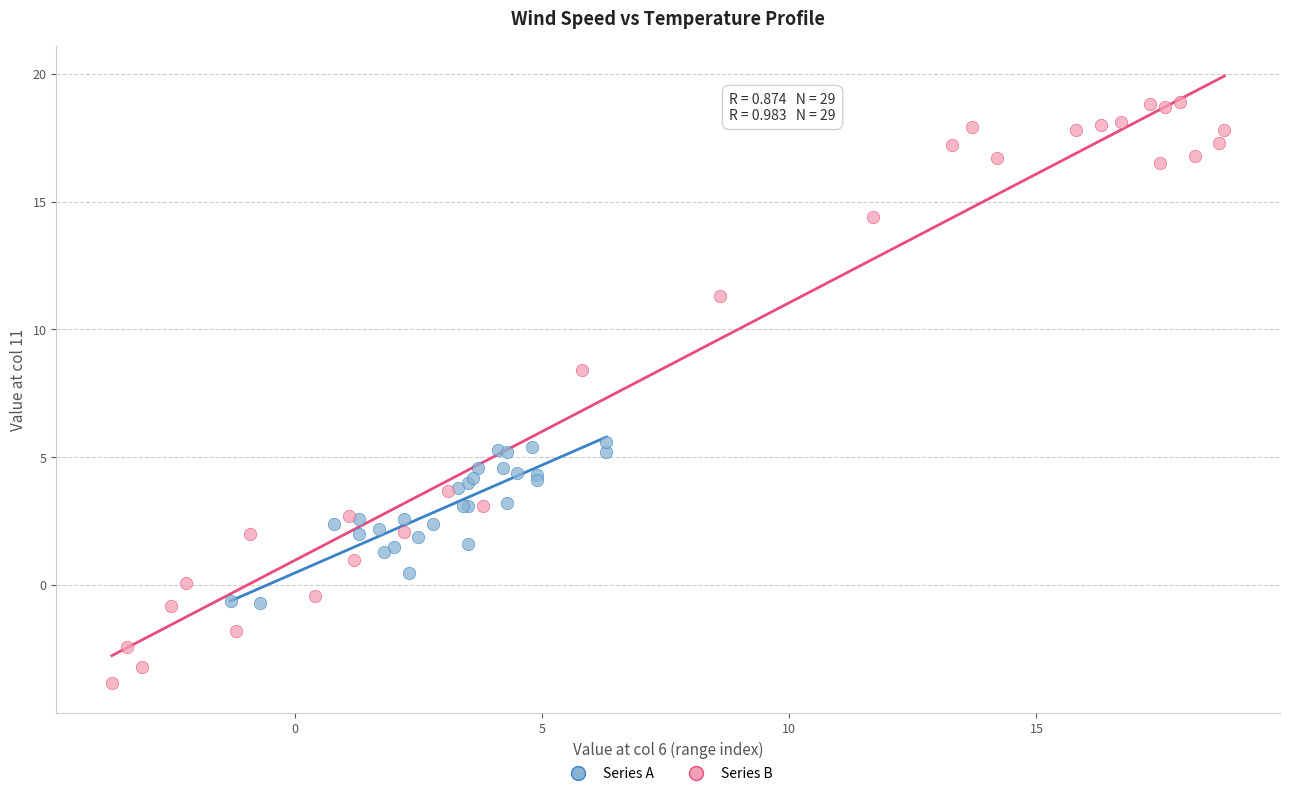

Which series contains the highest Y value?

Series B